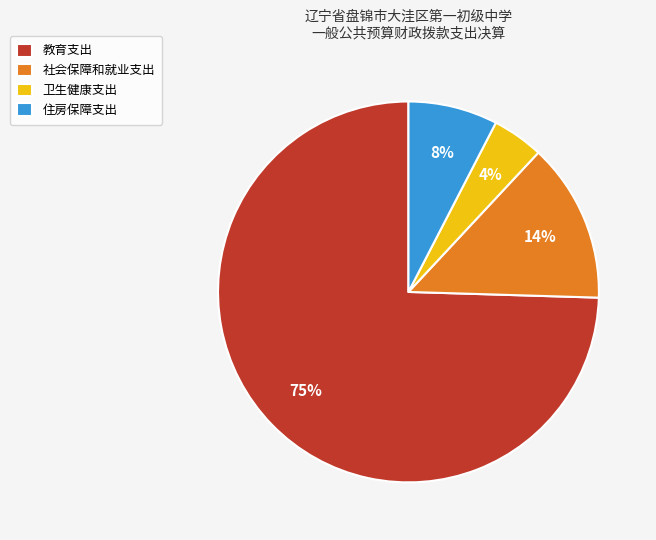

To the nearest percent, what is the average slice percentage?

25%